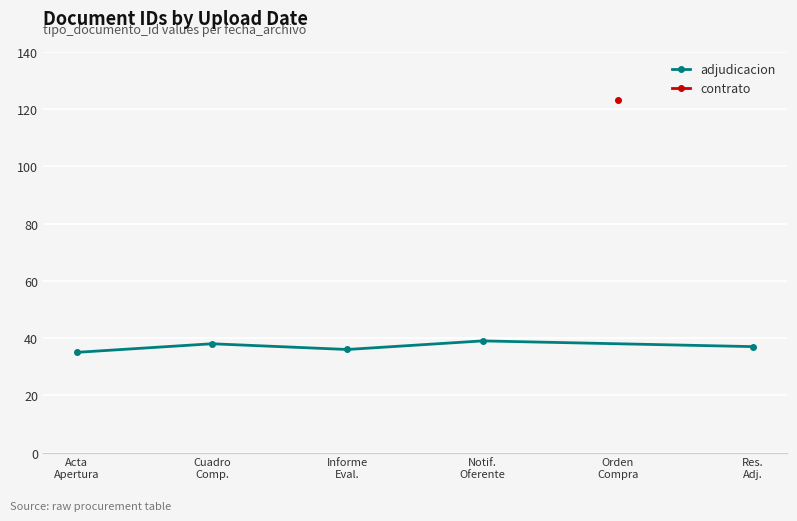

What is the label of the 2nd point from the left?

Cuadro
Comp.